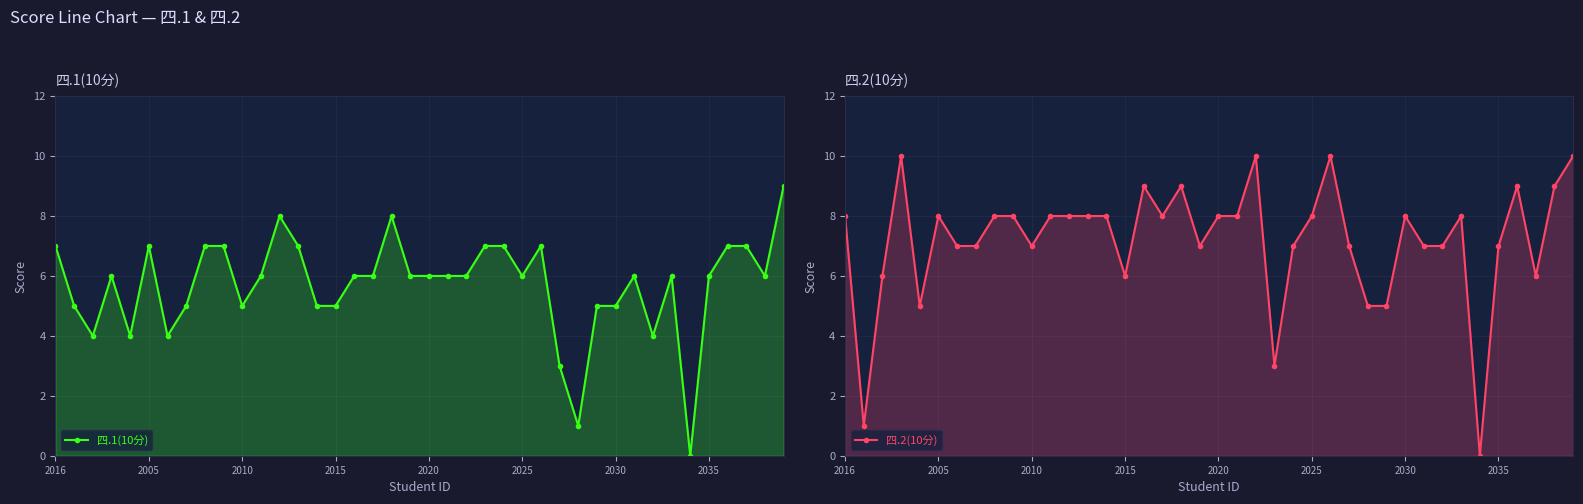

Which series has the largest range (max minus min)?

四.2(10分)